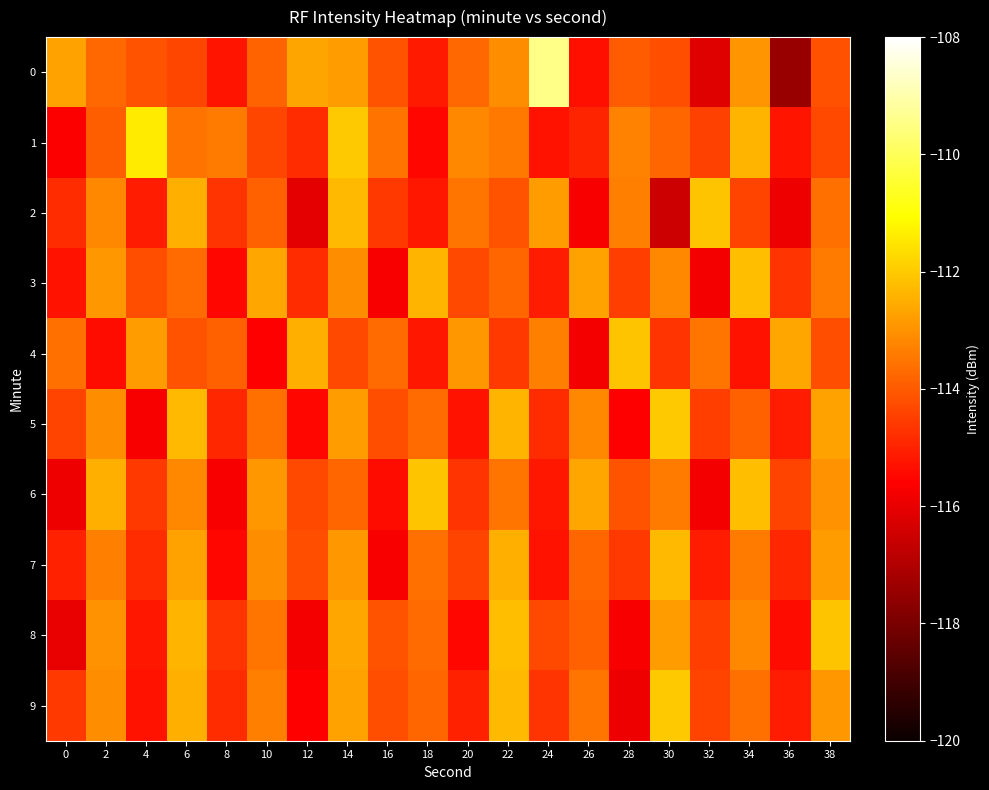

How many series are shown in this chart?

10